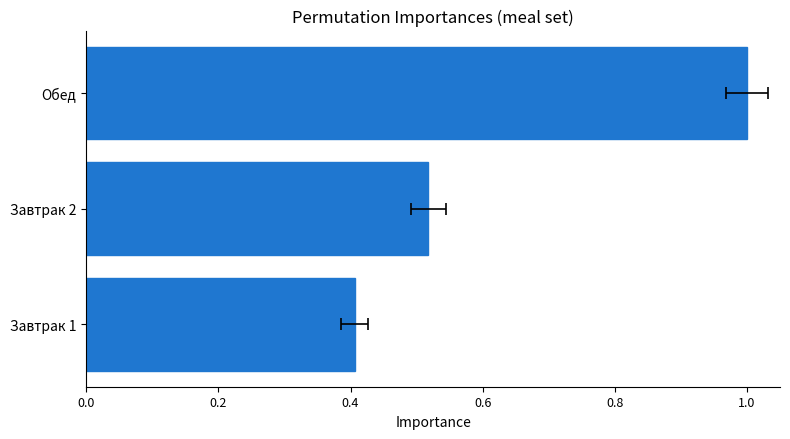

What is the sum of the values at Завтрак 2 and Завтрак 1?

0.9